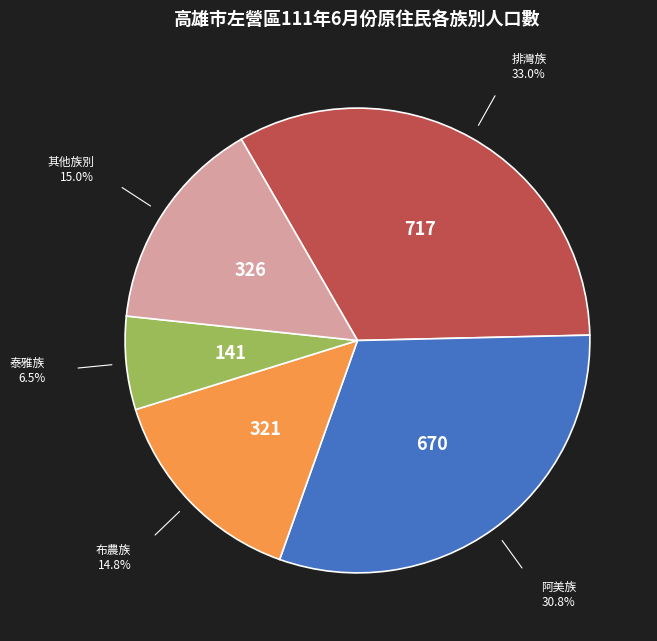

Approximately how many times larger is the value at 排灣族 compared to 阿美族?

1.1